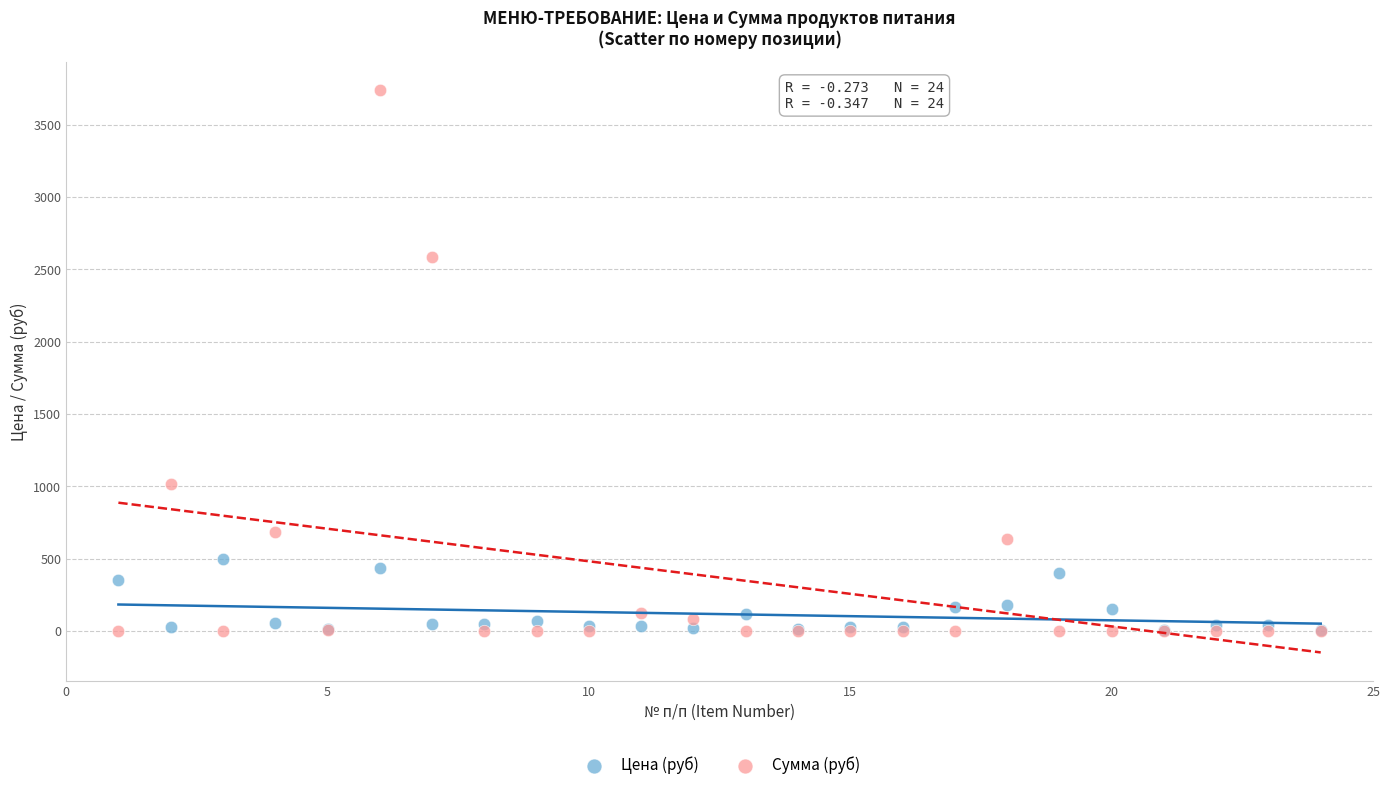

In the Сумма (руб) series, what Y value is closest to 1869?

2586.2